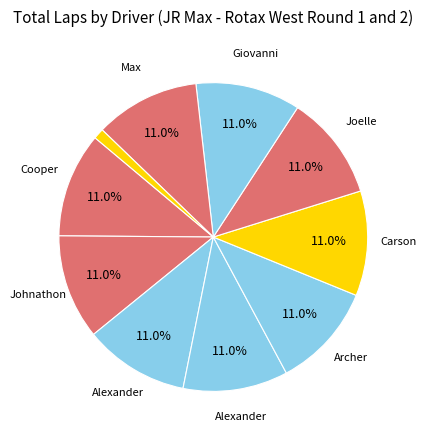

What is the smallest slice in the pie chart?

Nixx Eggleston